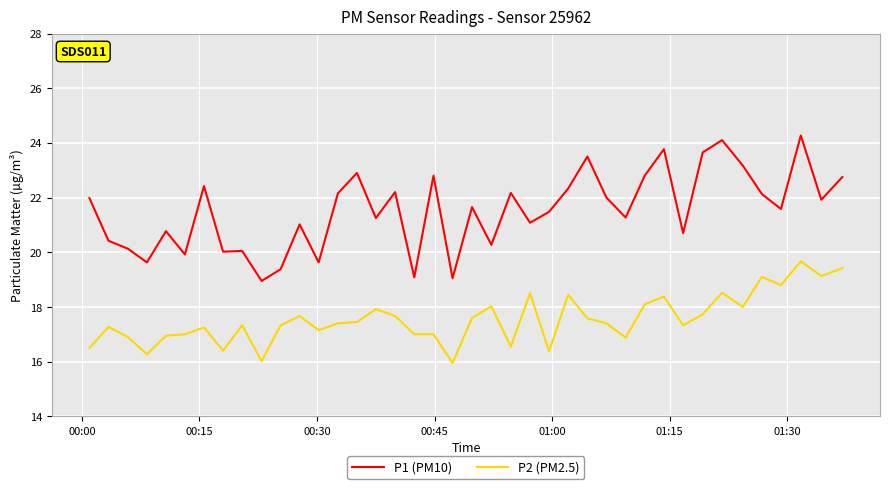

Which series has the largest total across all categories?

P1 (PM10)